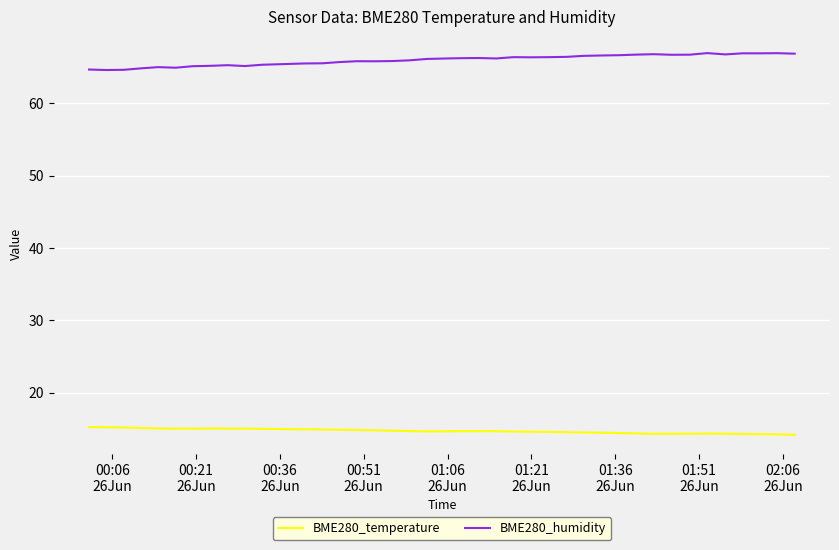

How many categories are shown in the chart?

40